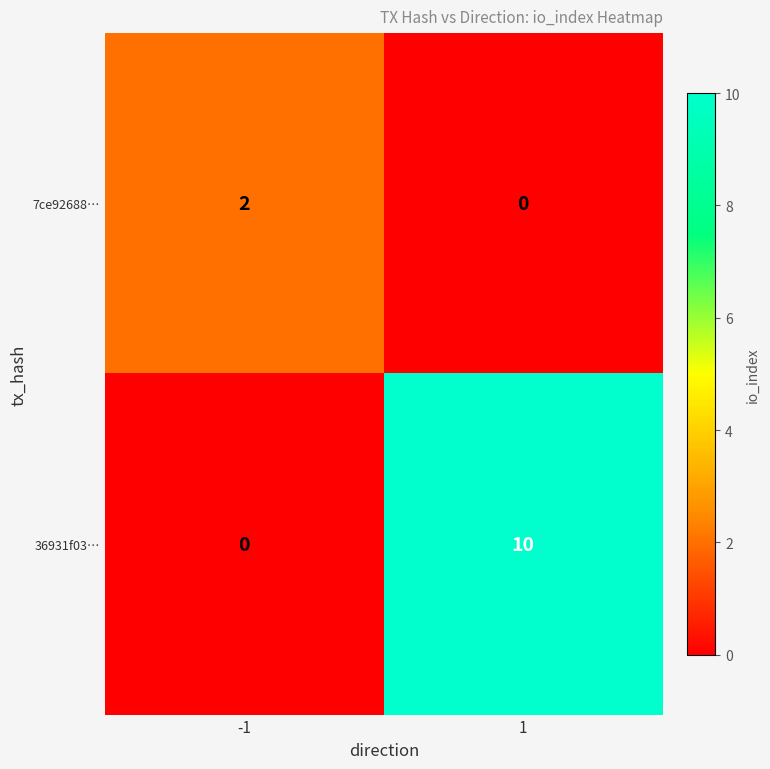

At -1, list the series in order from largest to smallest.

7ce92688…, 36931f03…